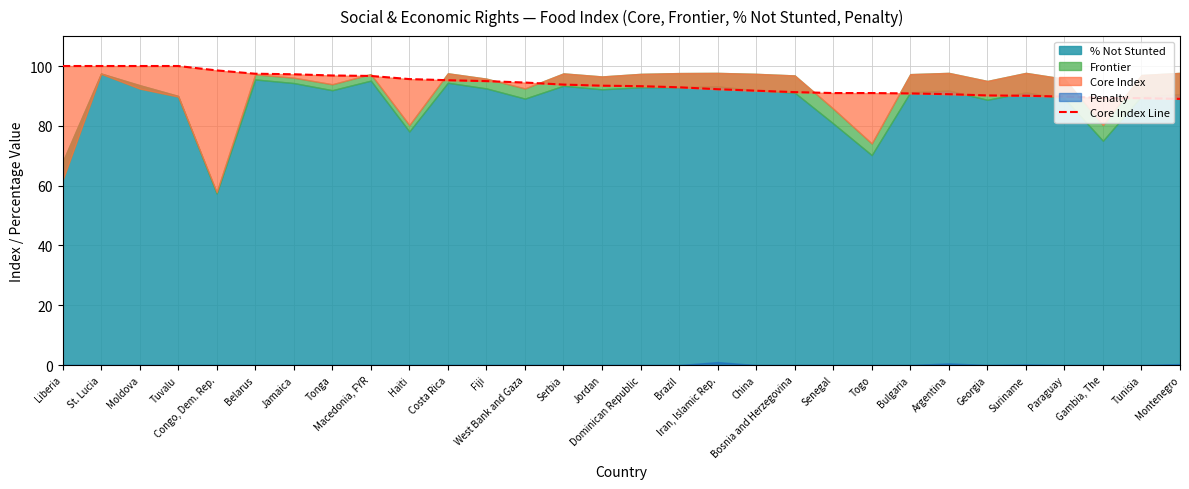

True or false: there are more than 0 points higher than both neighbors.

False